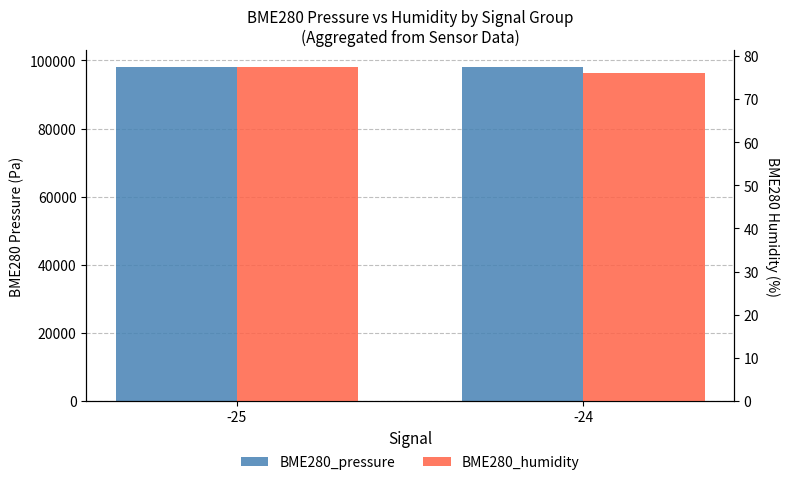

What are all the series names shown in the legend?

BME280_pressure, BME280_humidity